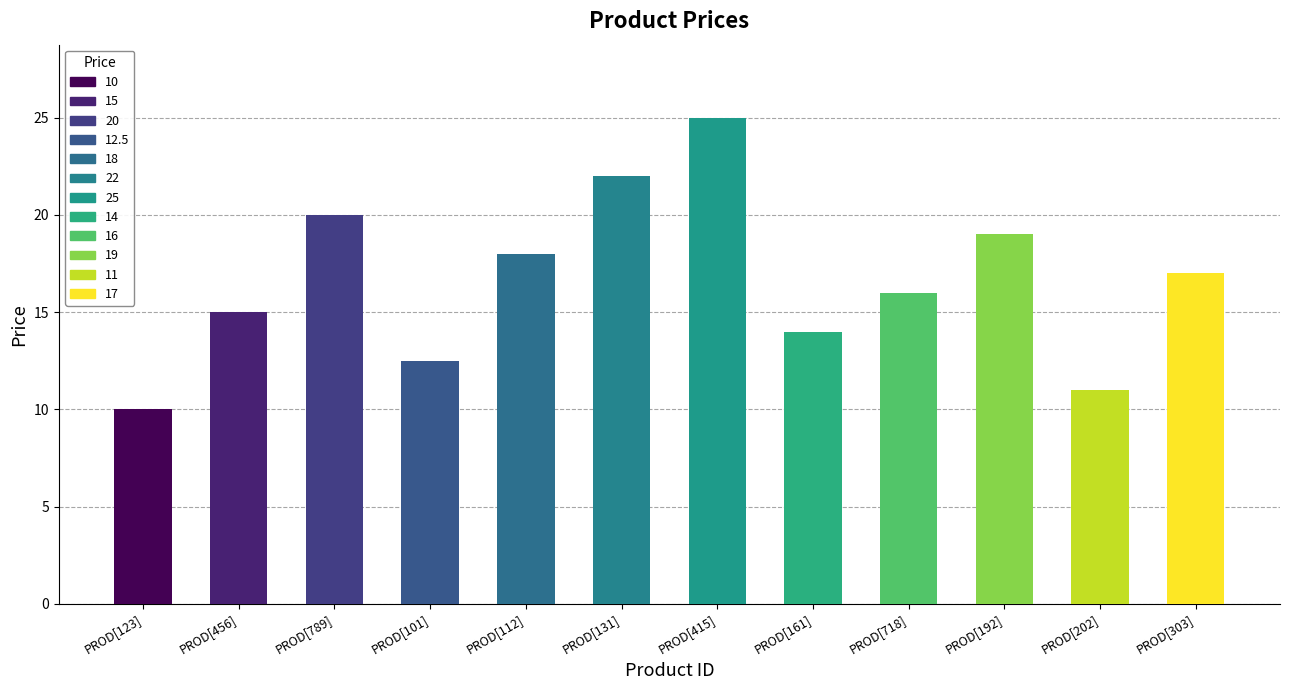

At which category does the chart reach its peak across all series?

PROD[415]